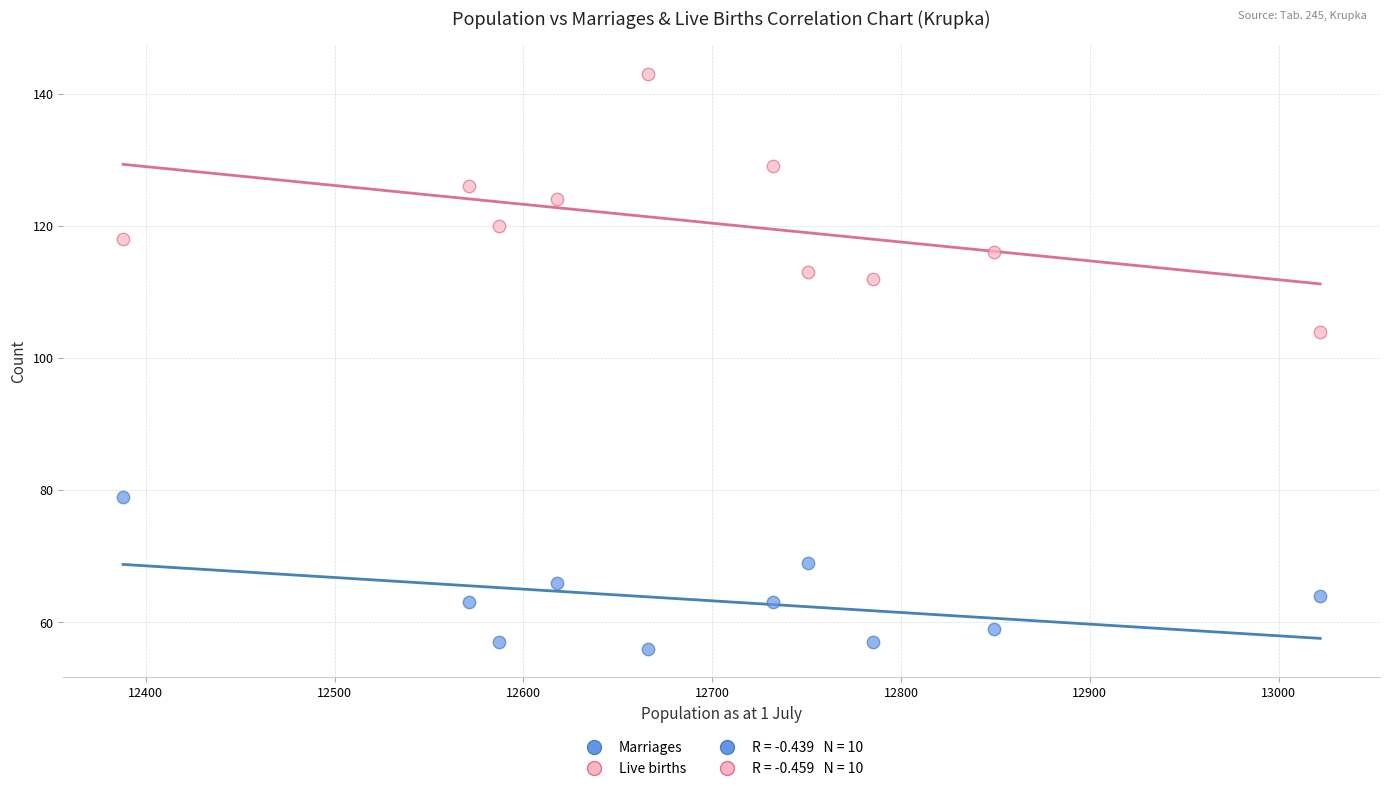

Which series has the largest Y range (max minus min)?

Live births